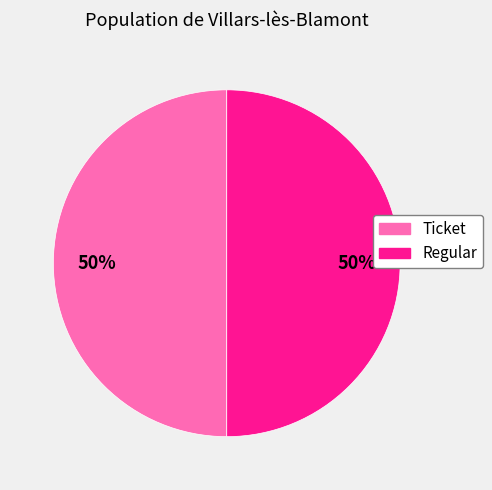

How many segments does this pie chart have?

2